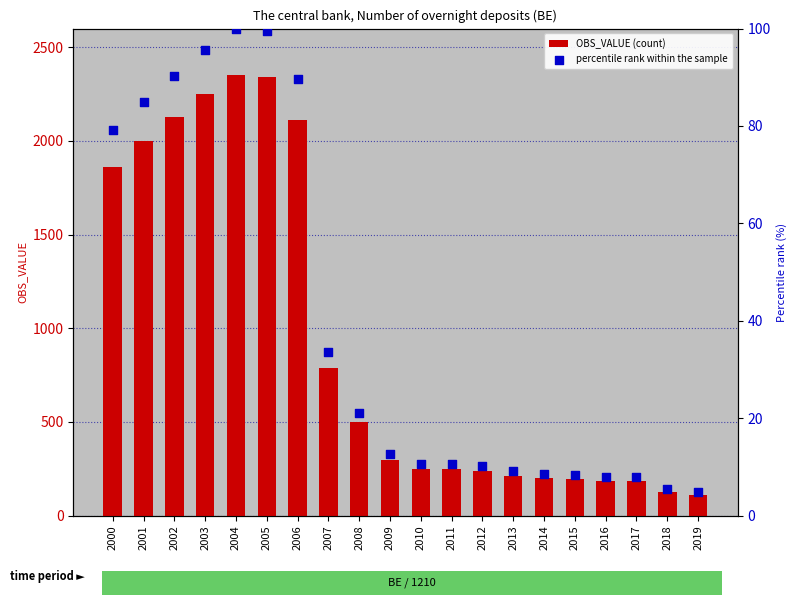

At which category is the sum across all series the highest?

2004